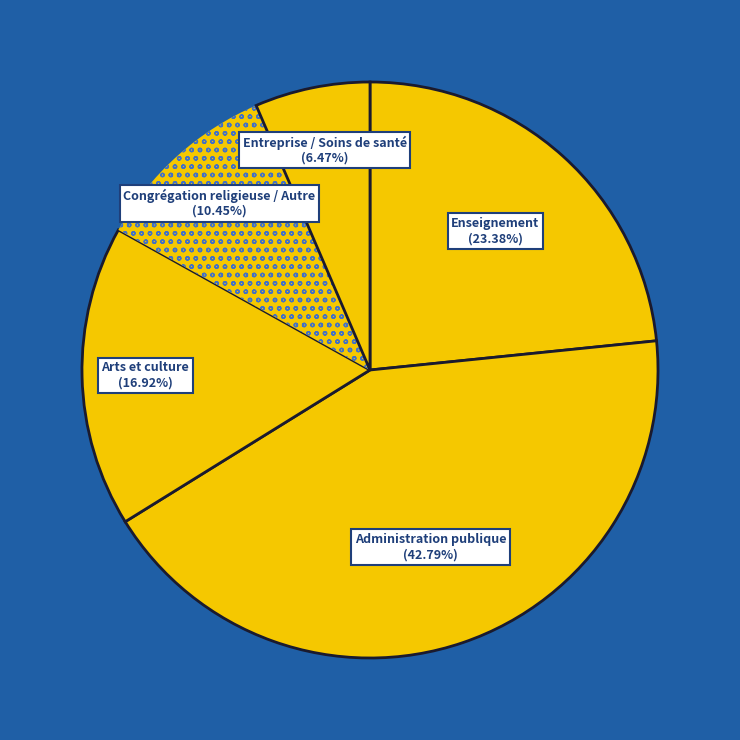

How many slices are in this pie chart?

5